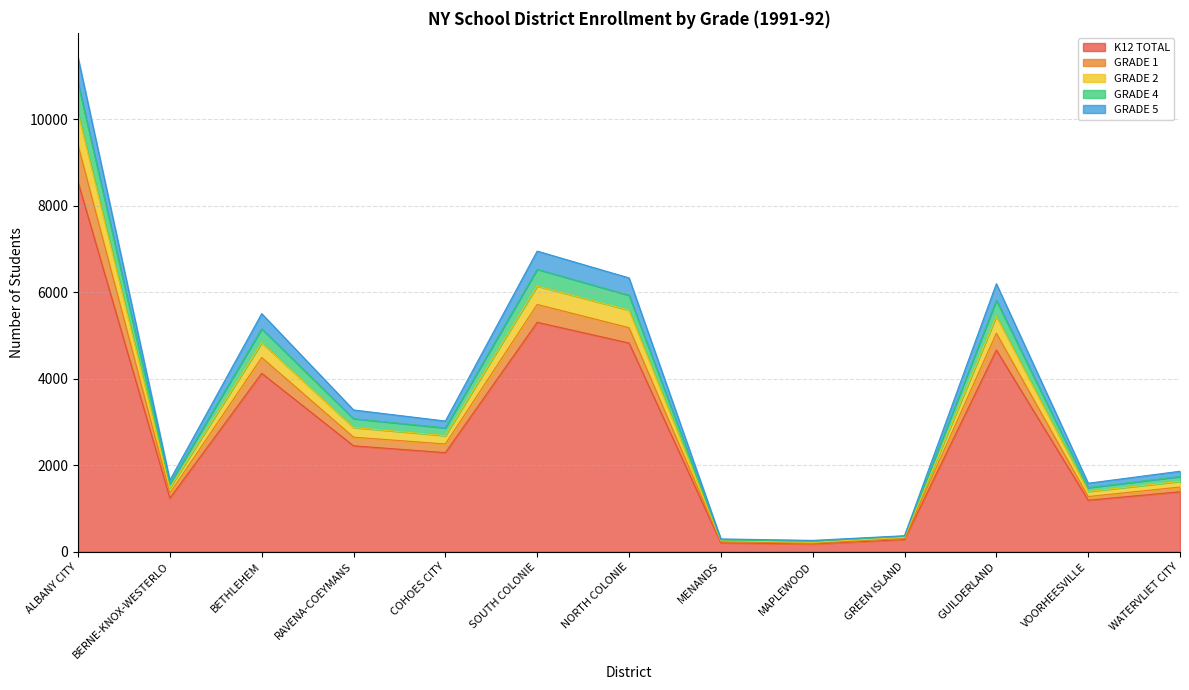

At which label does GRADE 2 first exceed 2682?

ALBANY CITY